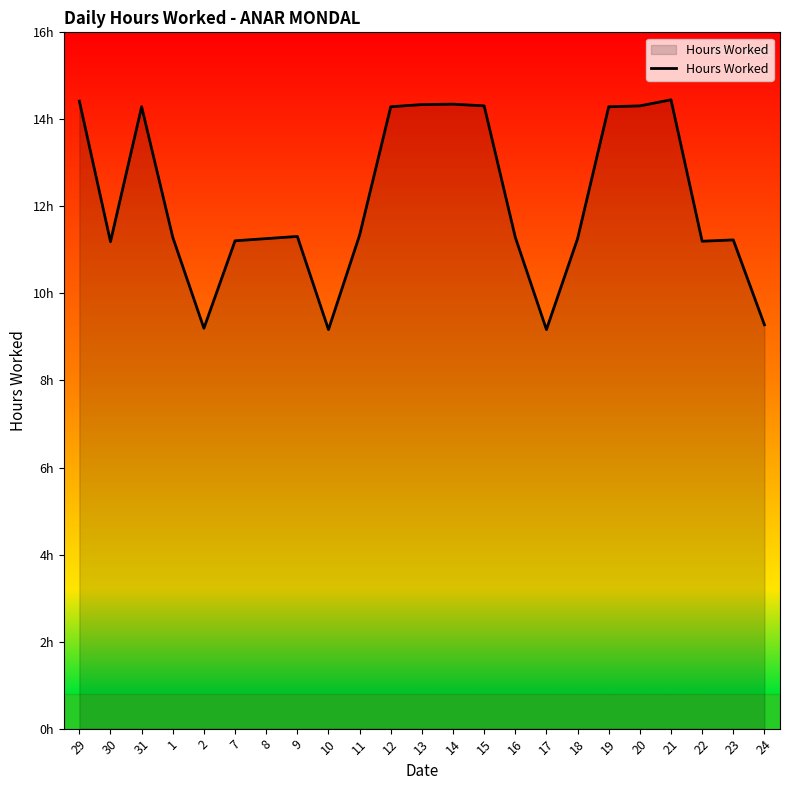

Is this an area chart (filled region under the line)?

Yes